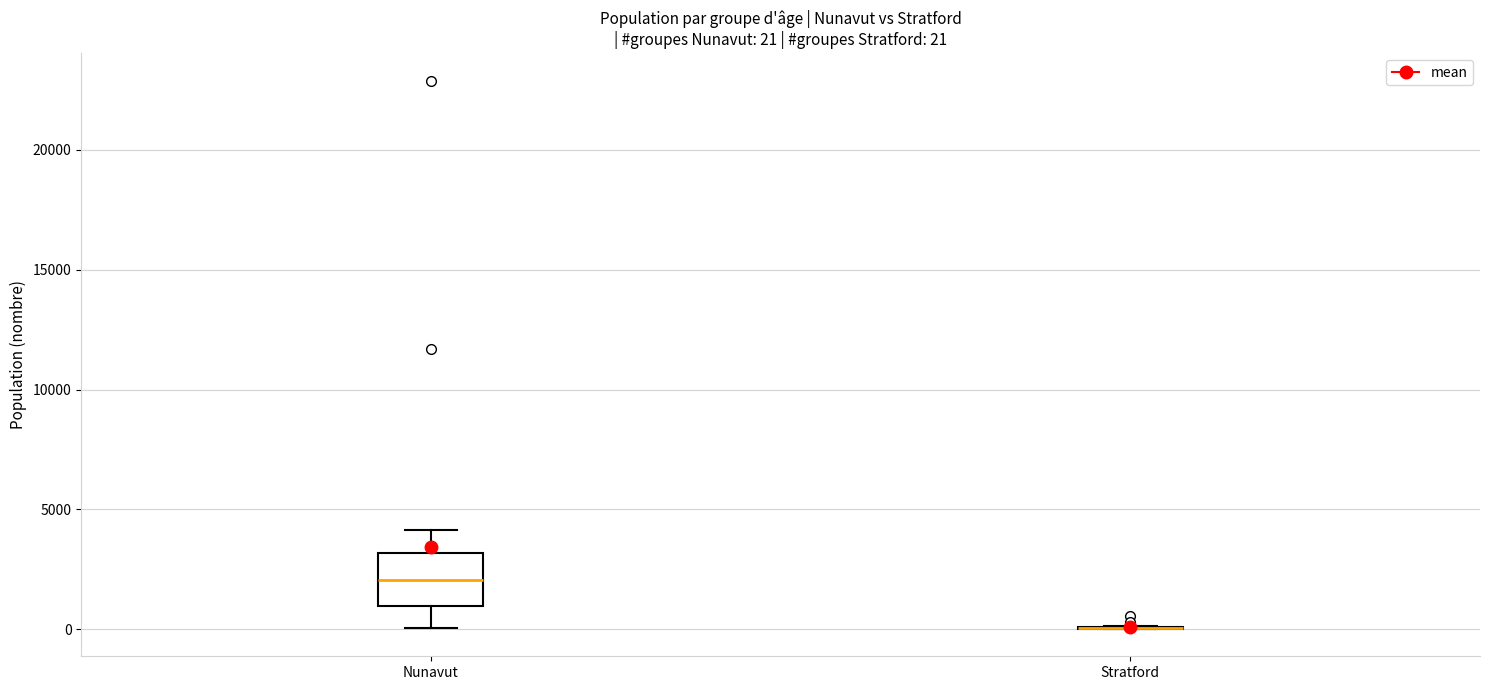

Which box is the tallest, from its lower edge to its upper edge?

Nunavut